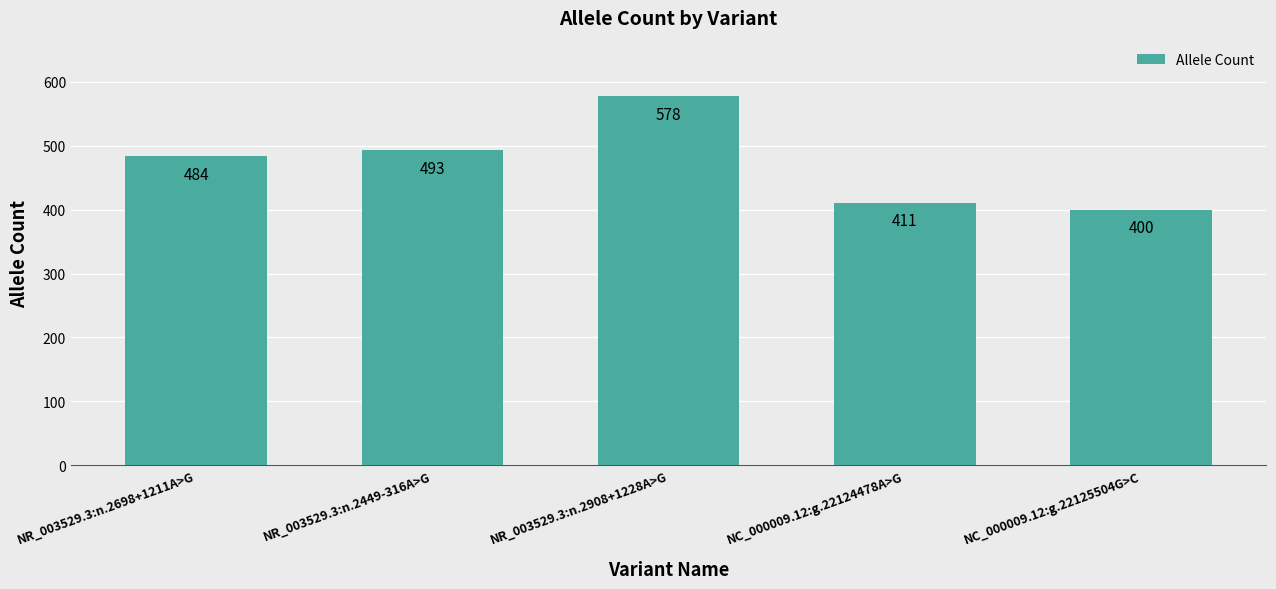

What is the minimum value shown in the chart?

400